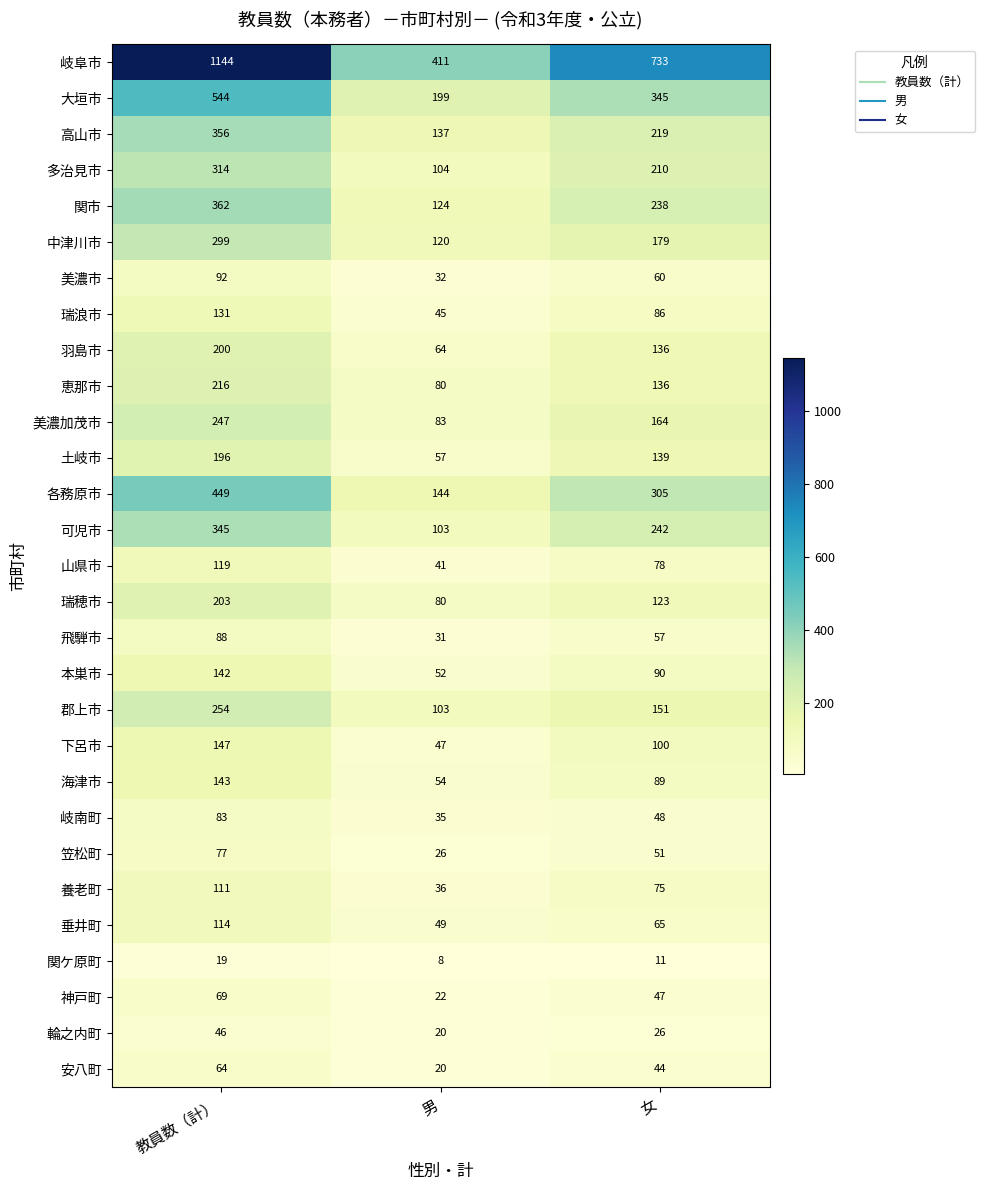

Rank the categories by 飛騨市 value from highest to lowest.

教員数（計）, 女, 男